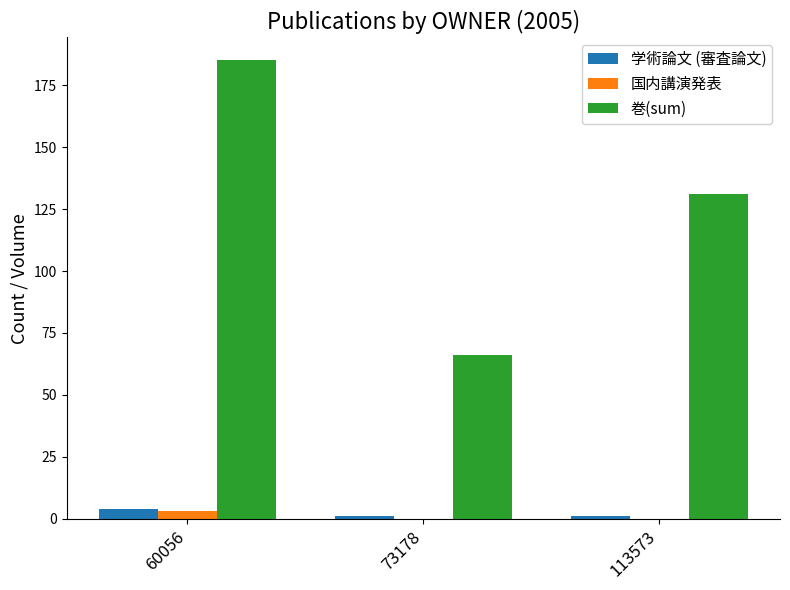

How many categories are shown in the chart?

3